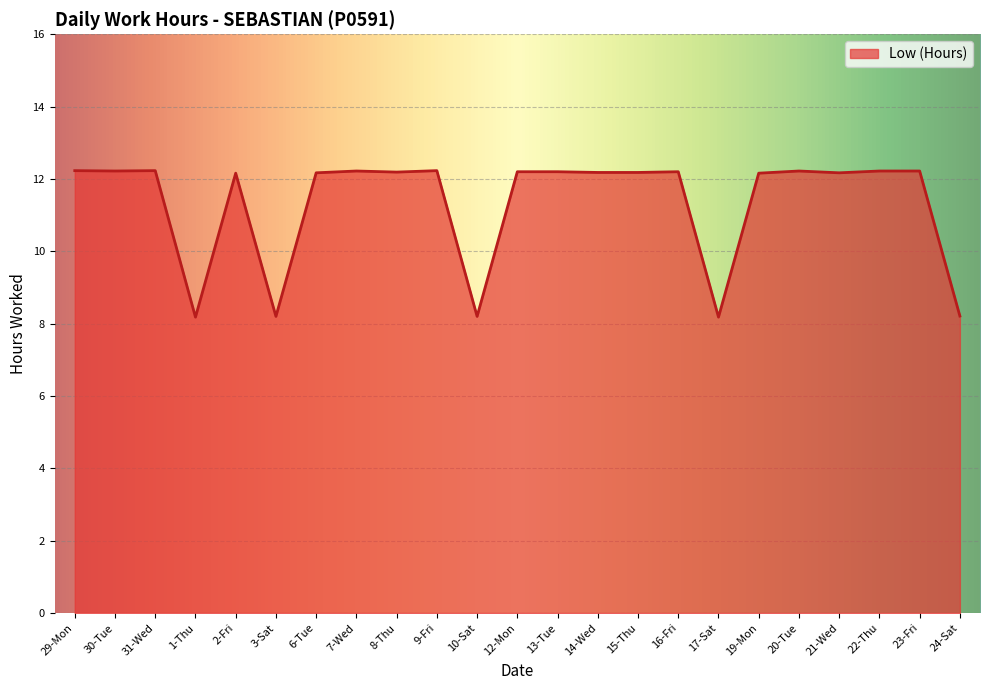

What position from the right is 7-Wed?

16